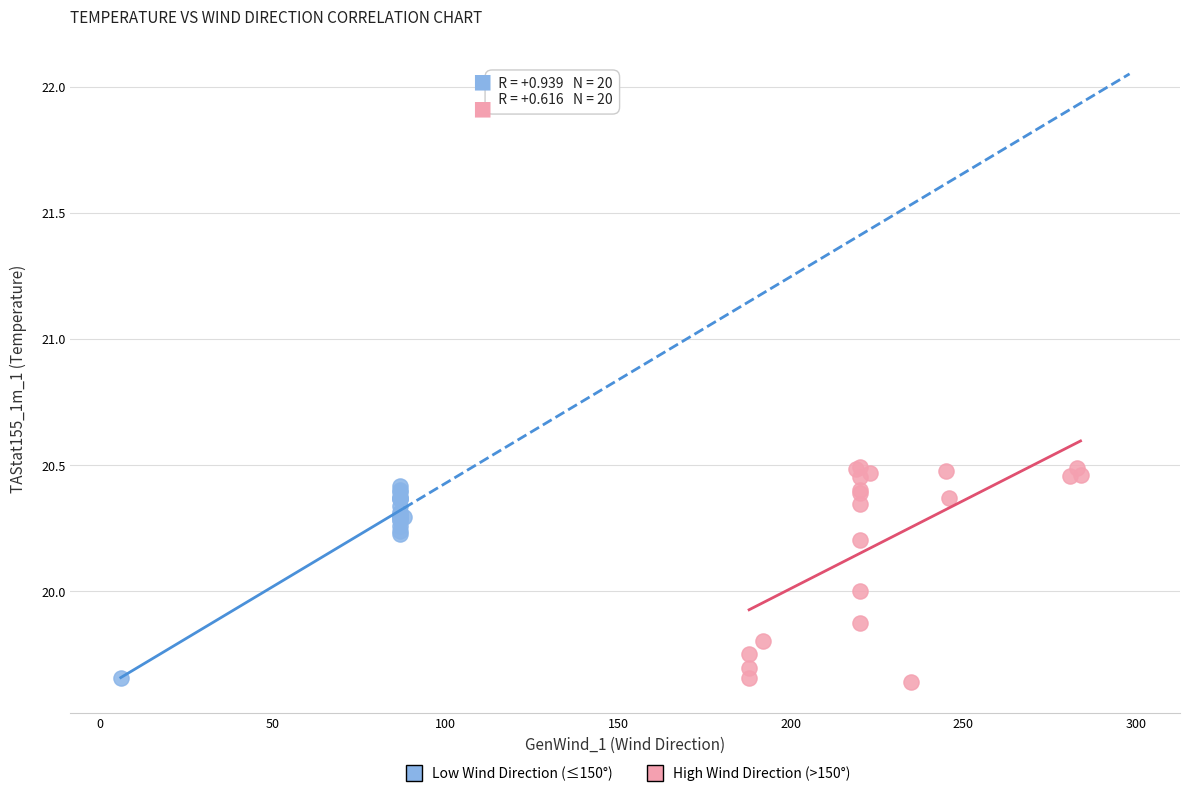

Which series has the widest spread of Y values?

High Wind Direction (>150°)